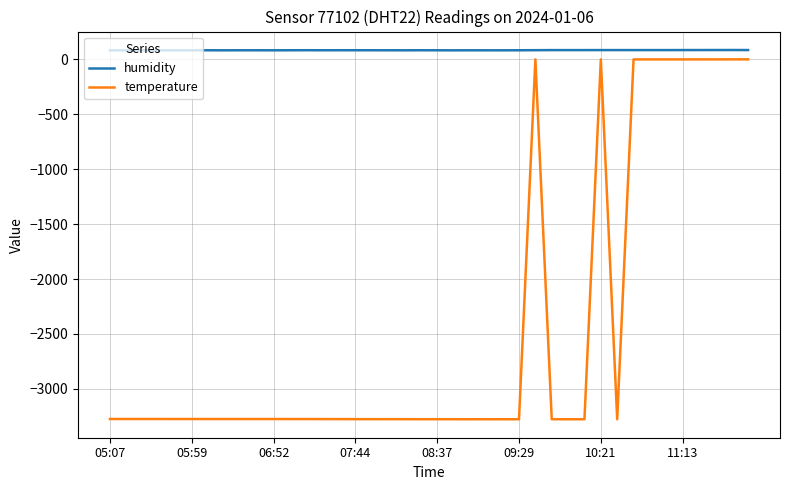

What is the average value of the temperature series?

-2456.6